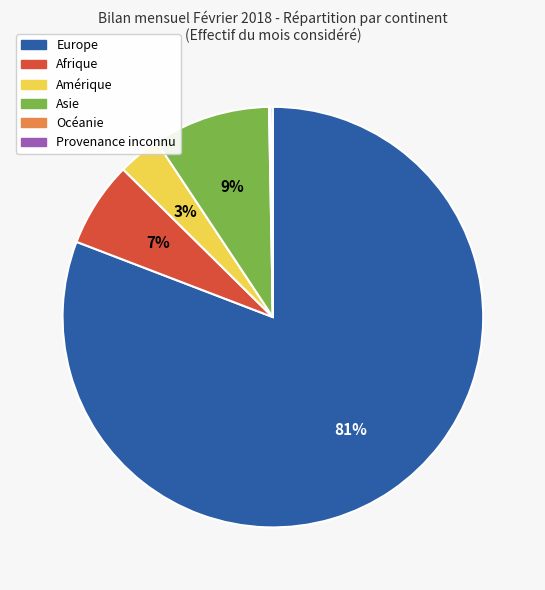

Between Europe and Asie, which is larger?

Europe